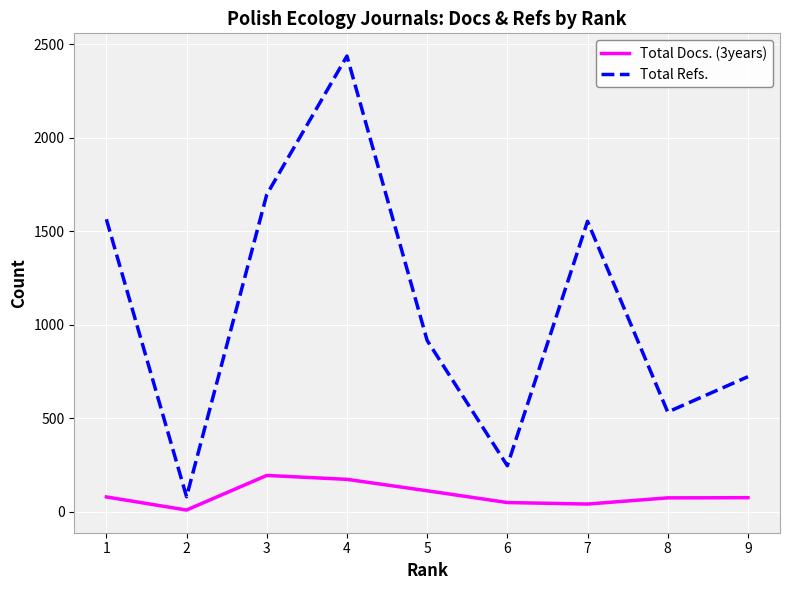

The value of Total Refs. at 6 is 369. True or false?

False